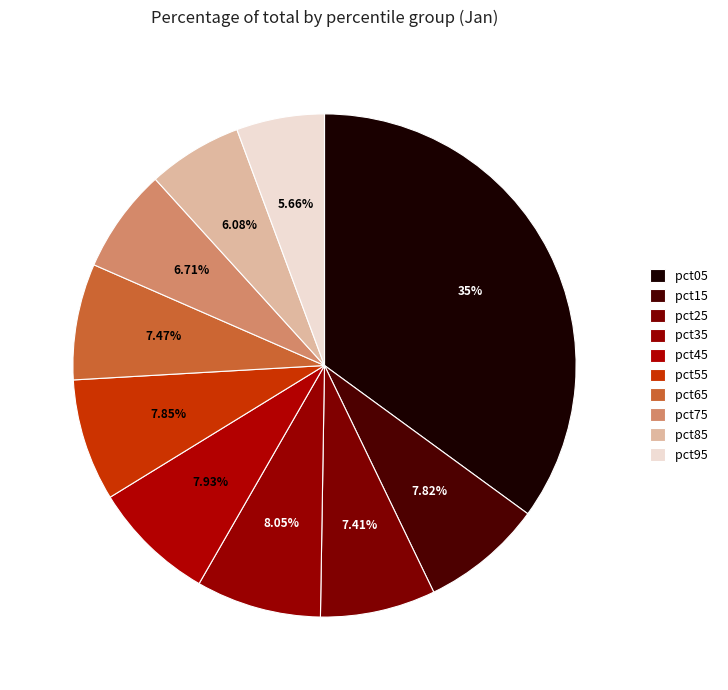

The pct05 slice represents 25% of the pie. True or false?

False